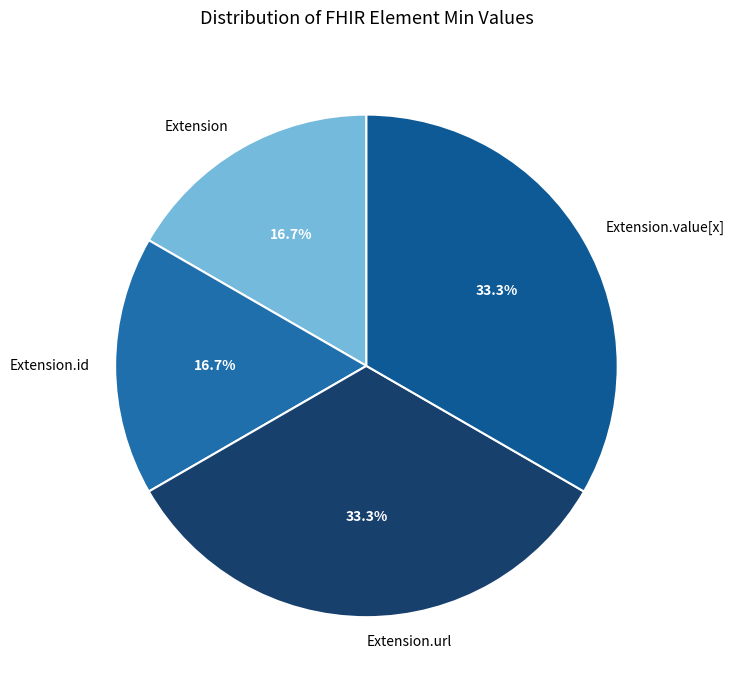

What is the ratio of the value at Extension to the value at Extension.id?

1.0